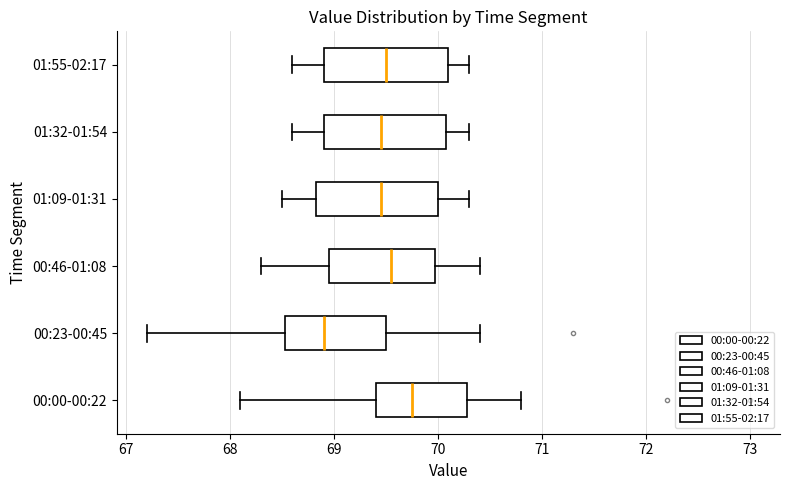

Which box has the furthest to the left median line?

00:23-00:45